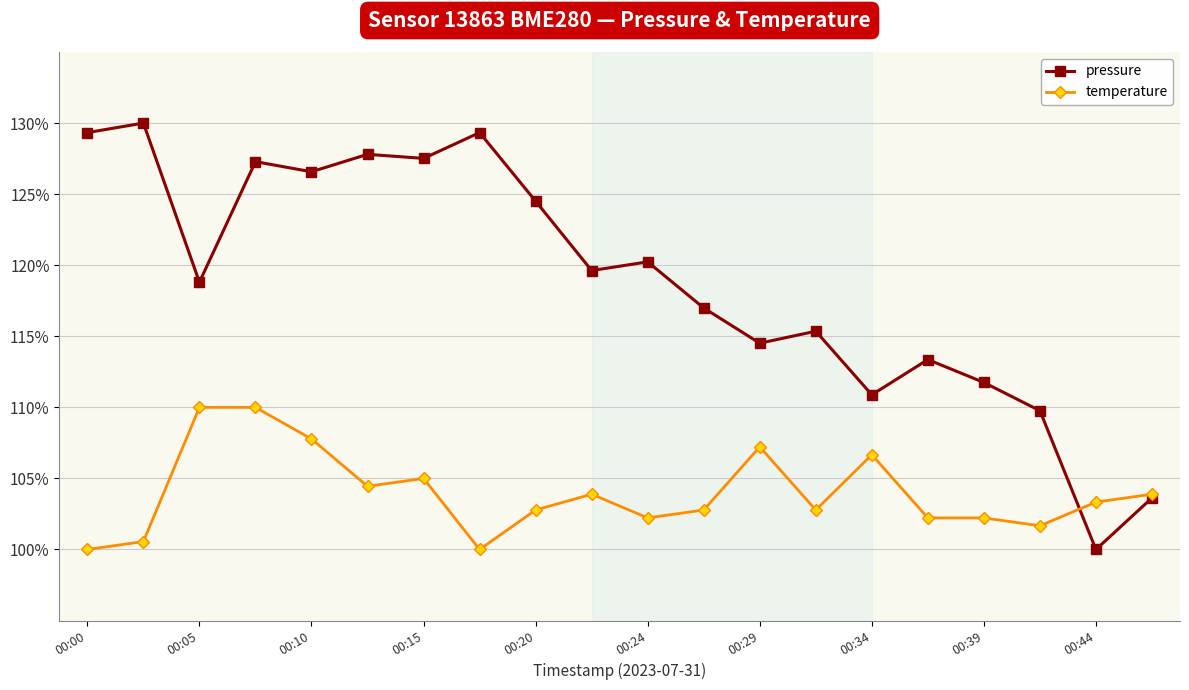

Reading left to right, extract all data points from this chart.

pressure: 129.3	130.0	118.8	127.3	126.6	127.8	127.5	129.3	124.5	119.6	120.2	117.0	114.5	115.4	110.9	113.4	111.7	109.8	100.0	103.6
temperature: 100.0	100.6	110.0	110.0	107.8	104.4	105.0	100.0	102.8	103.9	102.2	102.8	107.2	102.8	106.7	102.2	102.2	101.7	103.3	103.9